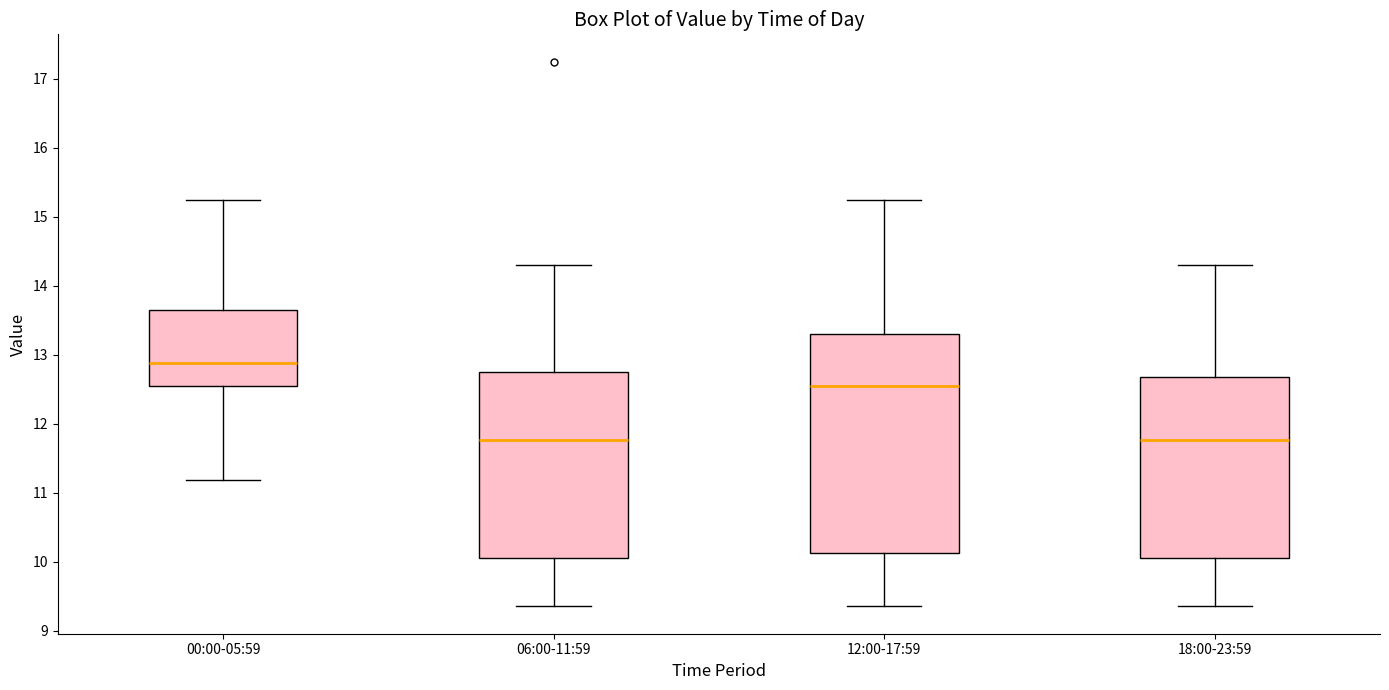

Where does the lower whisker of the box for 12:00-17:59 end on the y-axis? The values are not printed on the chart, so give them approximately, as read against the axis.

9.4